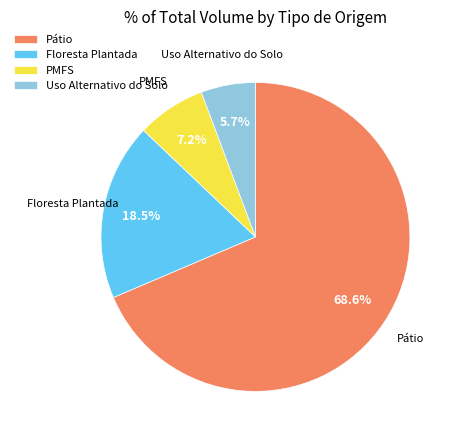

What percentage is the PMFS slice, to the nearest percent?

7%